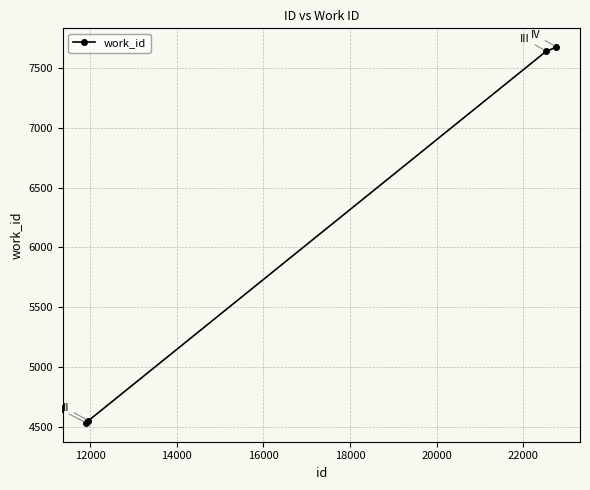

What is the value of the 3rd point from the left?

7640